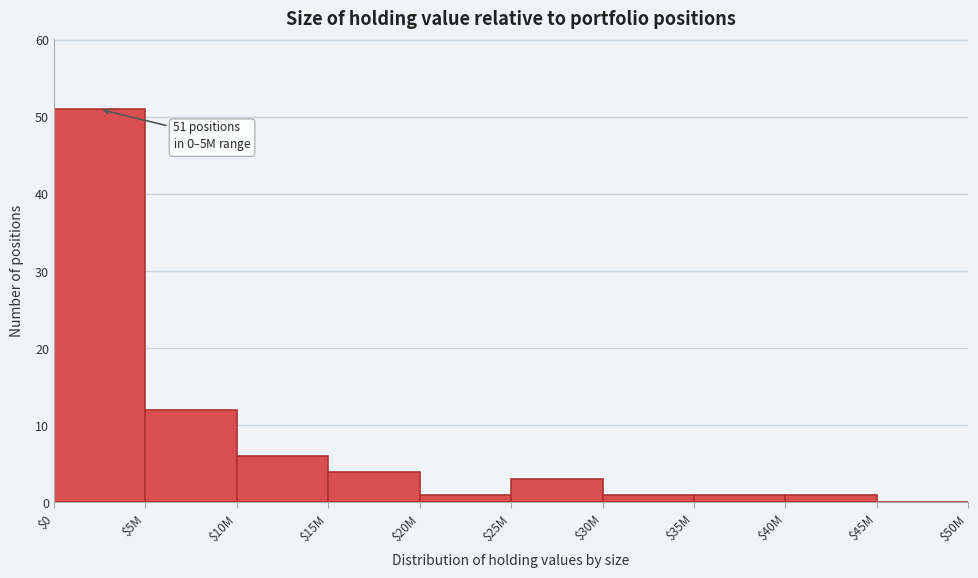

What is the sum of all values?

80